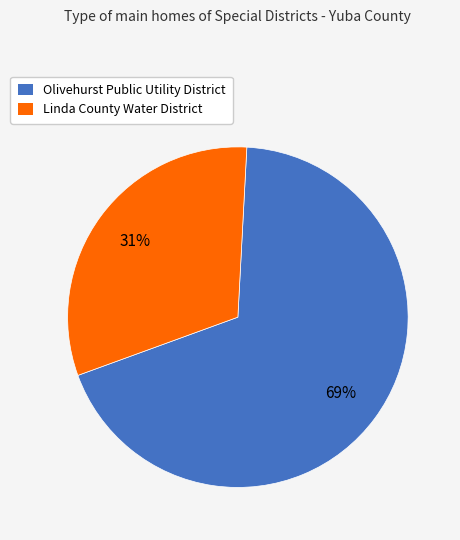

Between Olivehurst Public Utility District and Linda County Water District, which is larger?

Olivehurst Public Utility District